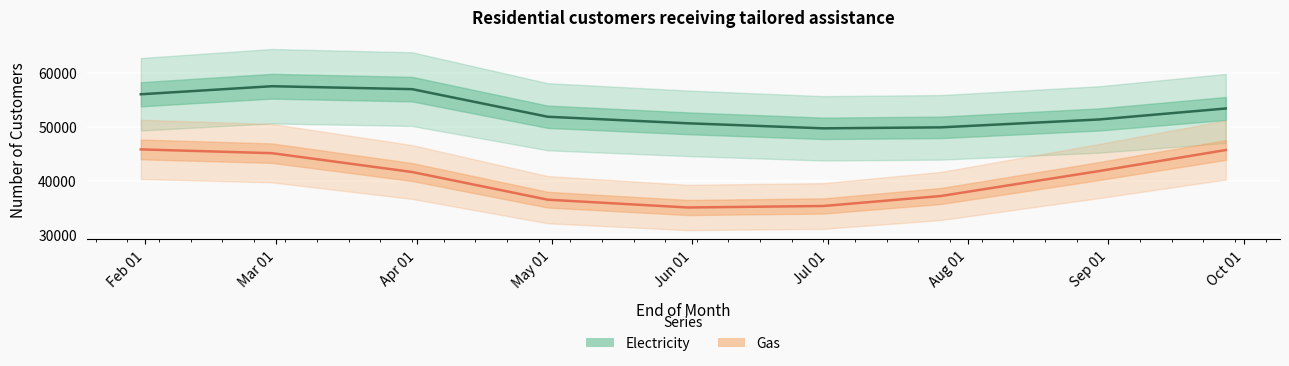

How many interior local valleys does the Electricity series have?

1